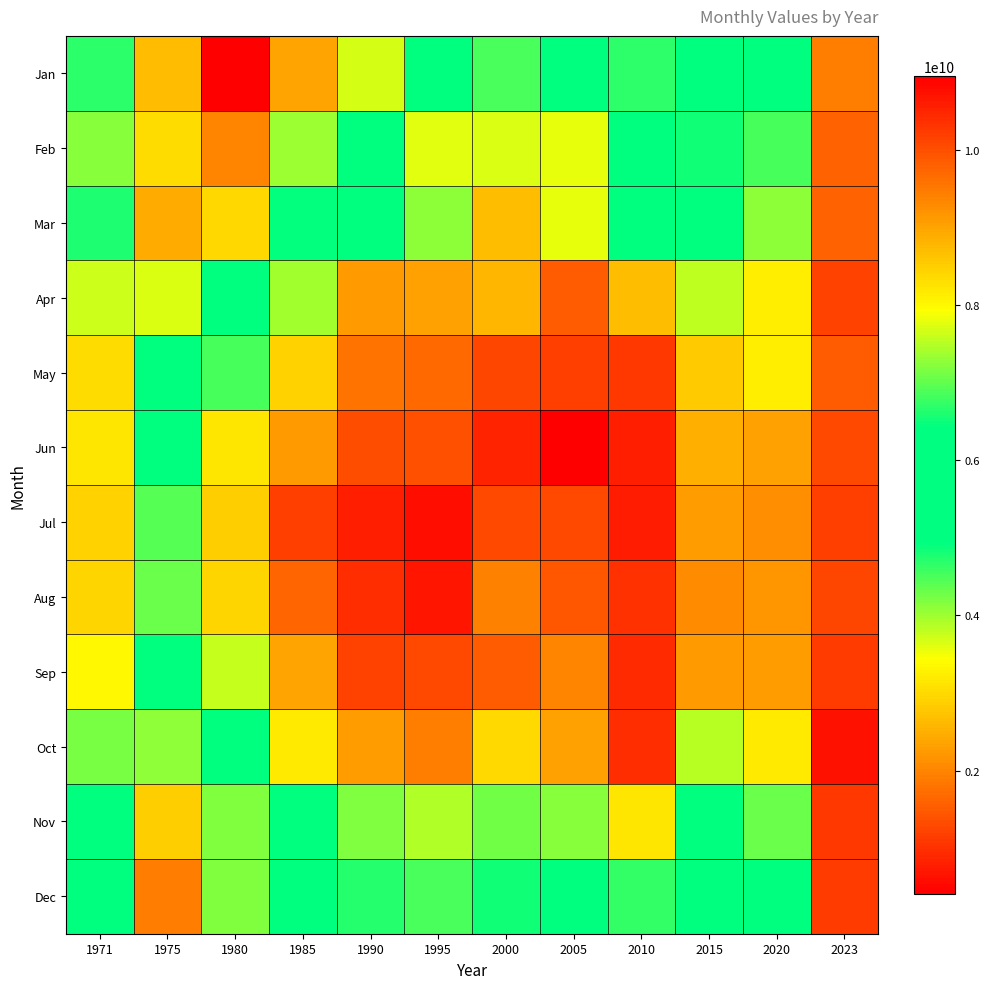

At which category is the sum across all series the highest?

1975